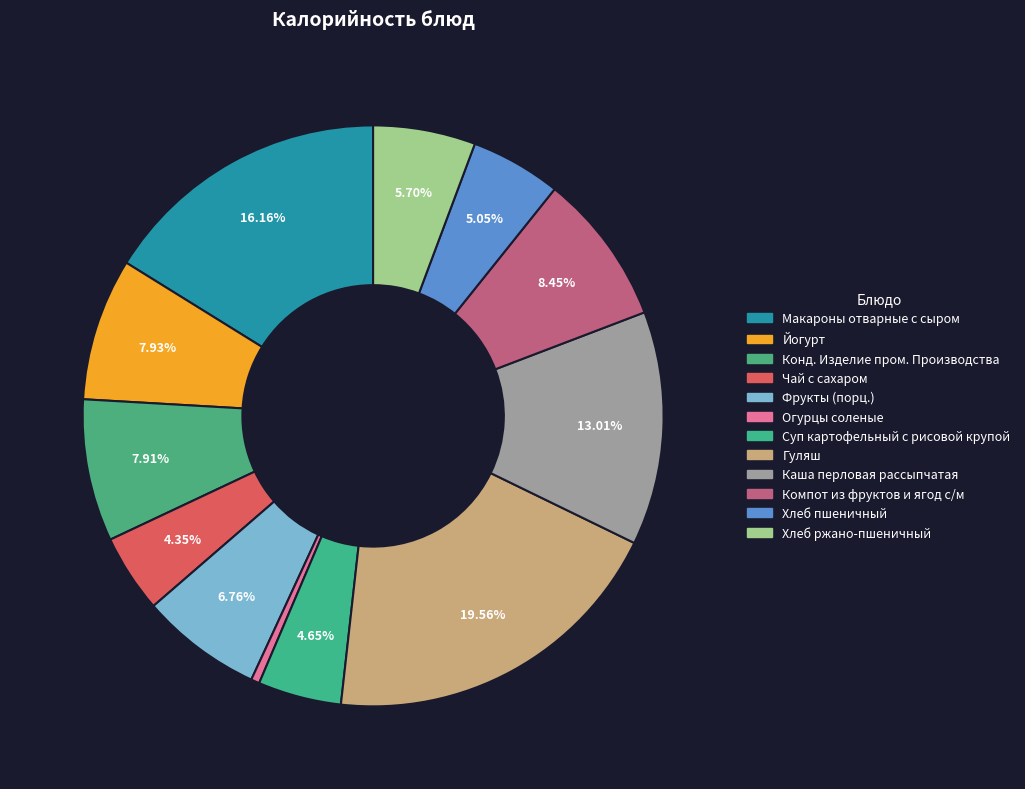

How many slices are in this pie chart?

12